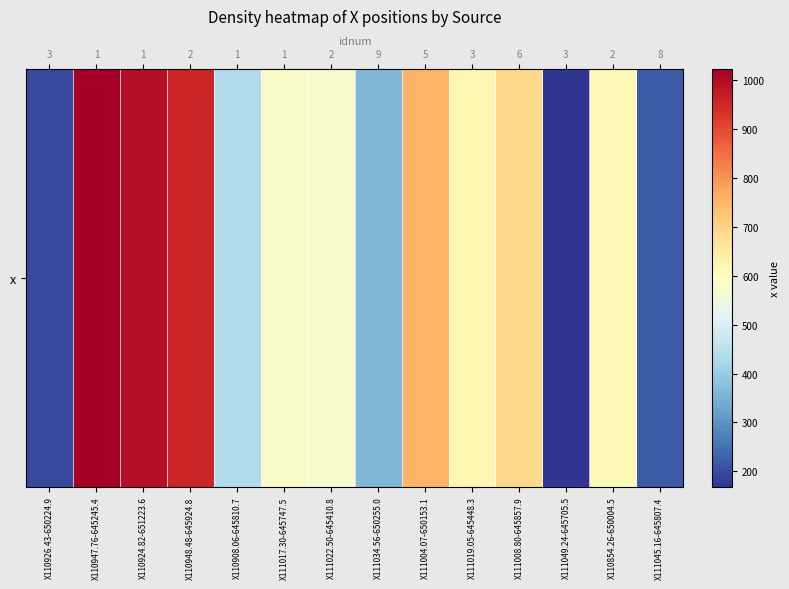

At which label is the value closest to 595?

X111017.30-645747.5